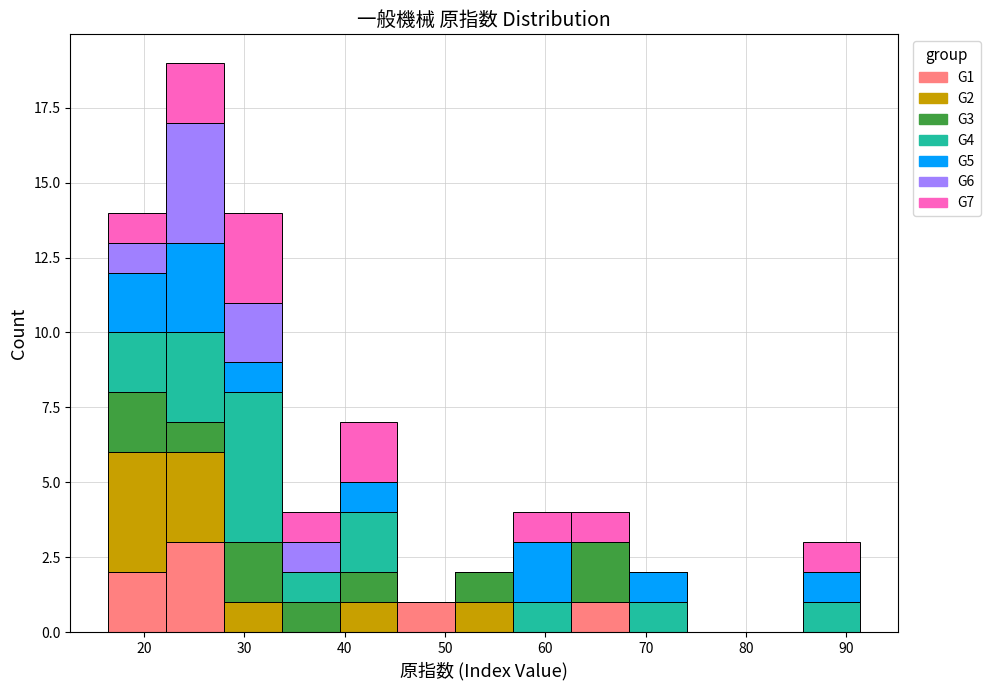

Reading left to right, list every stacked bar in this chart as the range it spans on the x-axis followed by its total height. Neither the bar edges nor the heights are printed on the chart, so give them approximately, as read against the axes.

16 to 22: 14
22 to 28: 19
28 to 34: 14
34 to 39: 4
39 to 45: 7
45 to 51: 1
51 to 57: 2
57 to 63: 4
63 to 68: 4
68 to 74: 2
74 to 80: 0
80 to 86: 0
86 to 91: 3